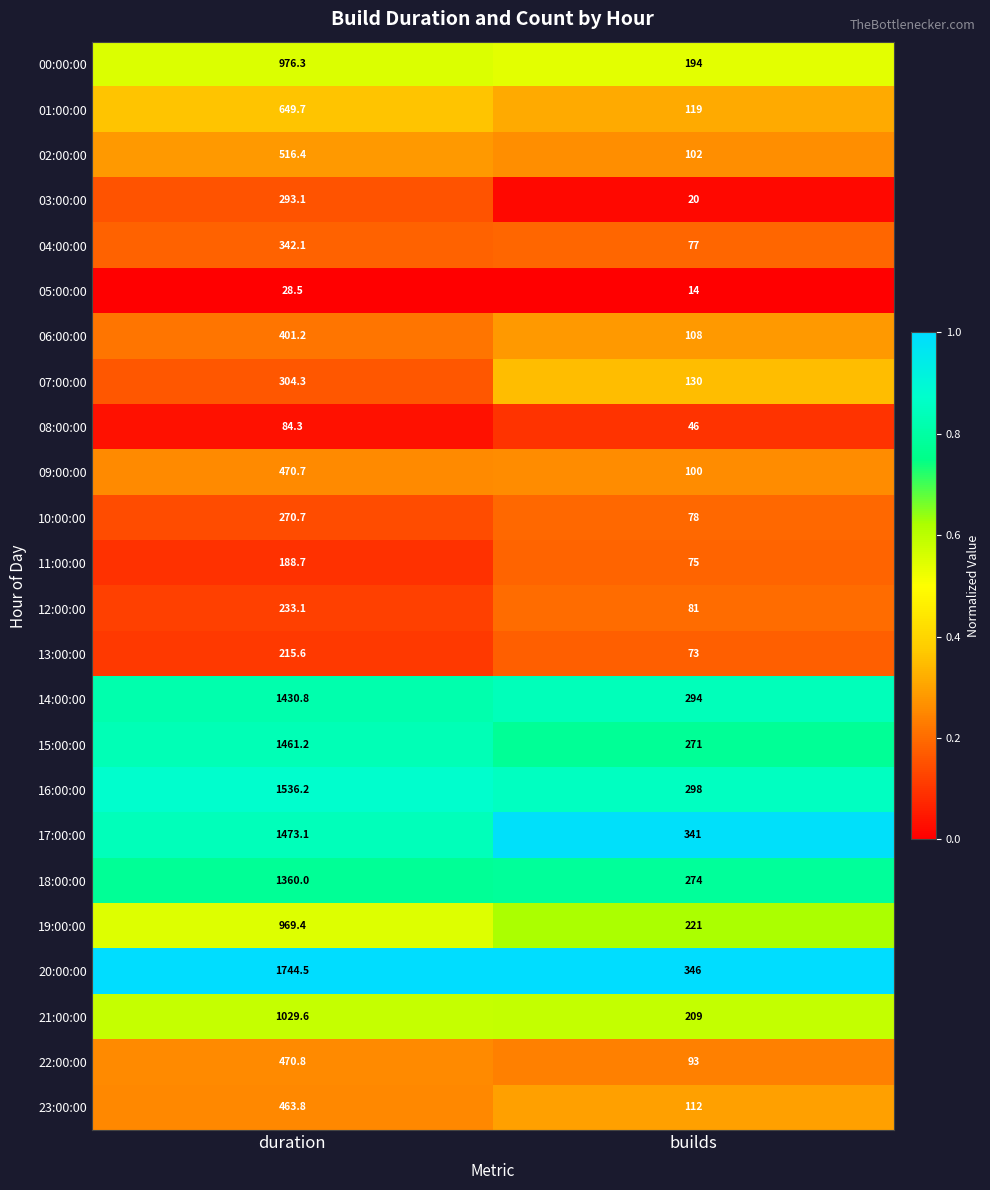

What is the greatest value displayed?

1744.5